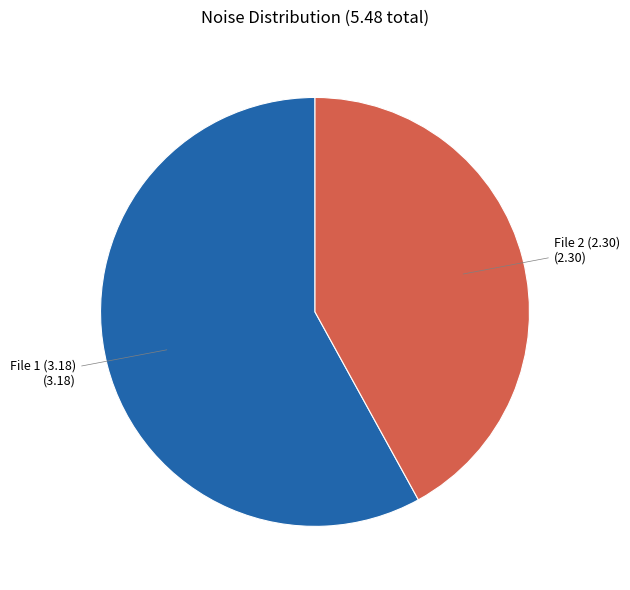

Do File 2 (2.30) and File 1 (3.18) together represent more than half of the pie?

Yes